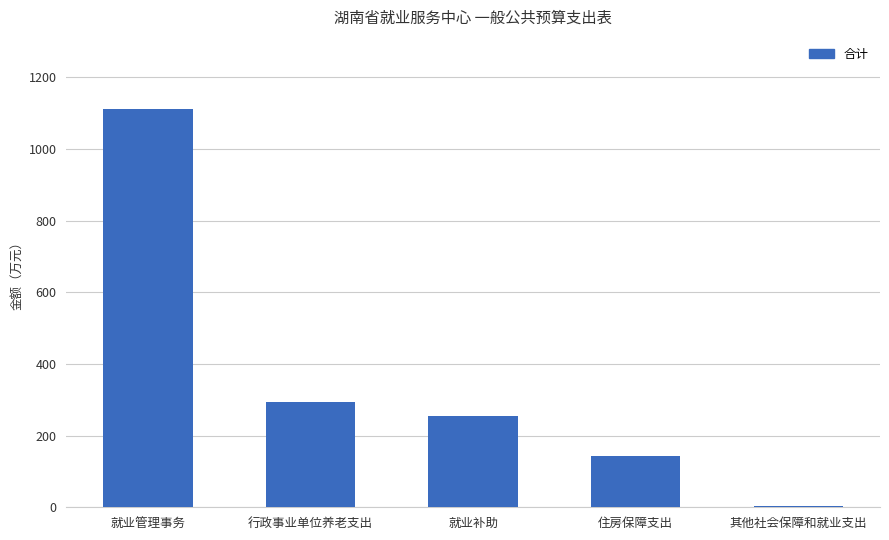

The value at 就业补助 is 331.8. True or false?

False